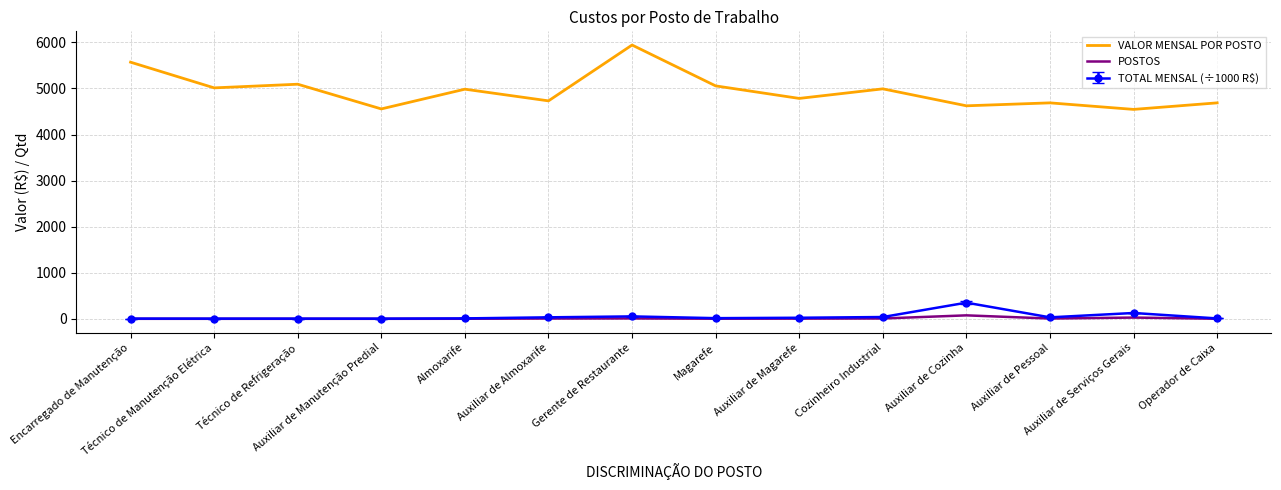

What is the difference between the maximum and minimum values in the POSTOS series?

75.0